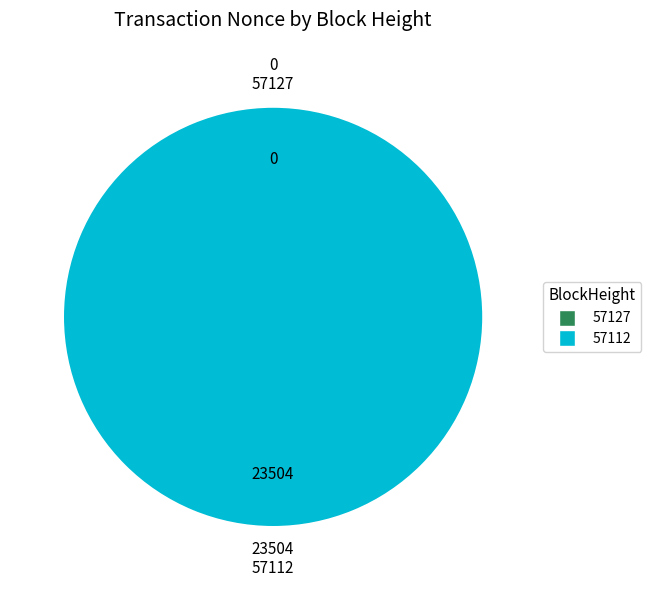

True or false: 57127 accounts for 1% of the total.

False